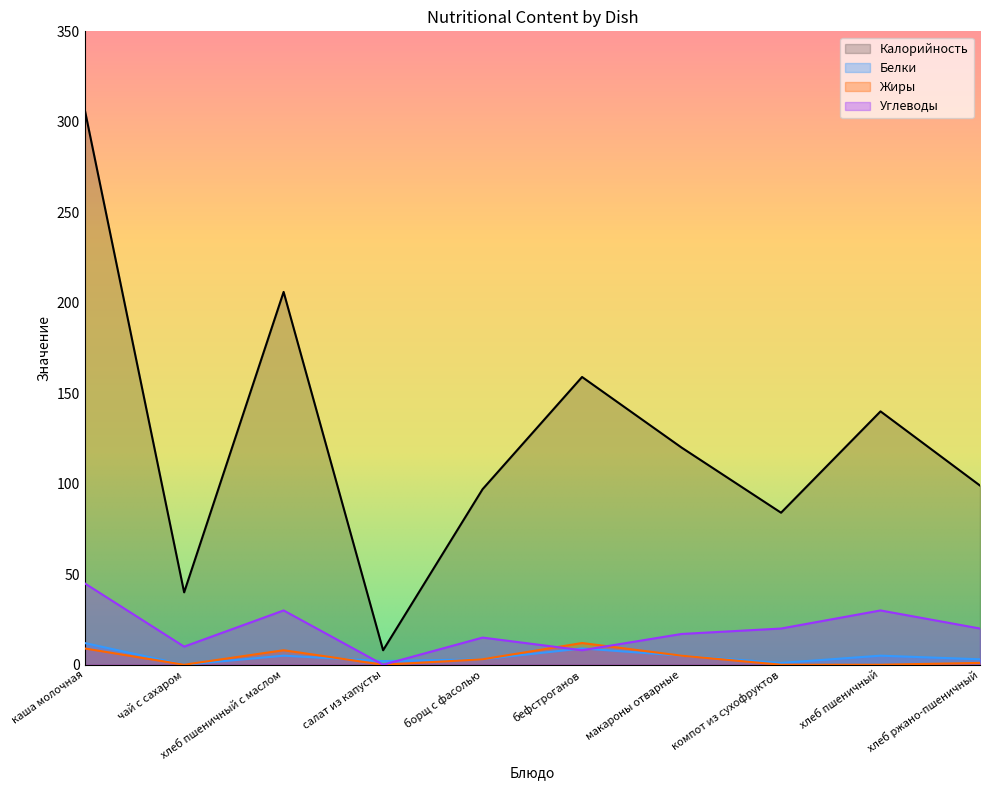

Which series has the widest spread of values?

Калорийность